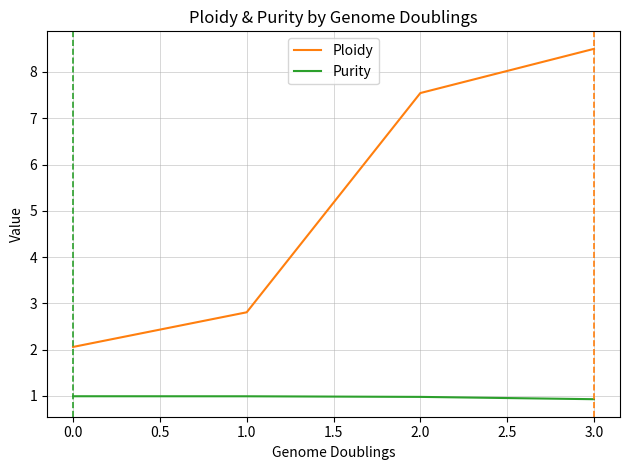

What are all the series names shown in the legend?

Ploidy, Purity